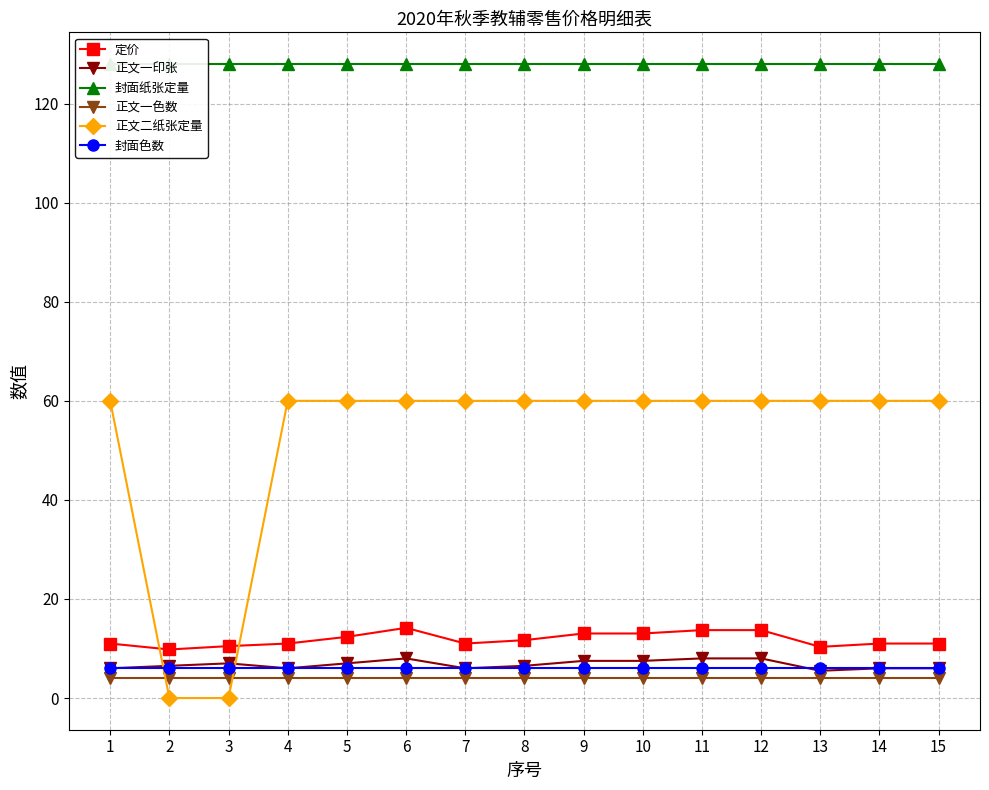

Reading right to left, what are all the values shown in this chart?

定价: 15=11.0	14=11.0	13=10.3	12=13.7	11=13.7	10=13.0	9=13.0	8=11.7	7=11.0	6=14.2	5=12.3	4=11.0	3=10.5	2=9.8	1=11.0
正文一印张: 15=6.0	14=6.0	13=5.5	12=8.0	11=8.0	10=7.5	9=7.5	8=6.5	7=6.0	6=8.0	5=7.0	4=6.0	3=7.0	2=6.5	1=6.0
封面纸张定量: 15=128.0	14=128.0	13=128.0	12=128.0	11=128.0	10=128.0	9=128.0	8=128.0	7=128.0	6=128.0	5=128.0	4=128.0	3=128.0	2=128.0	1=128.0
正文一色数: 15=4.0	14=4.0	13=4.0	12=4.0	11=4.0	10=4.0	9=4.0	8=4.0	7=4.0	6=4.0	5=4.0	4=4.0	3=4.0	2=4.0	1=4.0
正文二纸张定量: 15=60.0	14=60.0	13=60.0	12=60.0	11=60.0	10=60.0	9=60.0	8=60.0	7=60.0	6=60.0	5=60.0	4=60.0	3=0.0	2=0.0	1=60.0
封面色数: 15=6.0	14=6.0	13=6.0	12=6.0	11=6.0	10=6.0	9=6.0	8=6.0	7=6.0	6=6.0	5=6.0	4=6.0	3=6.0	2=6.0	1=6.0